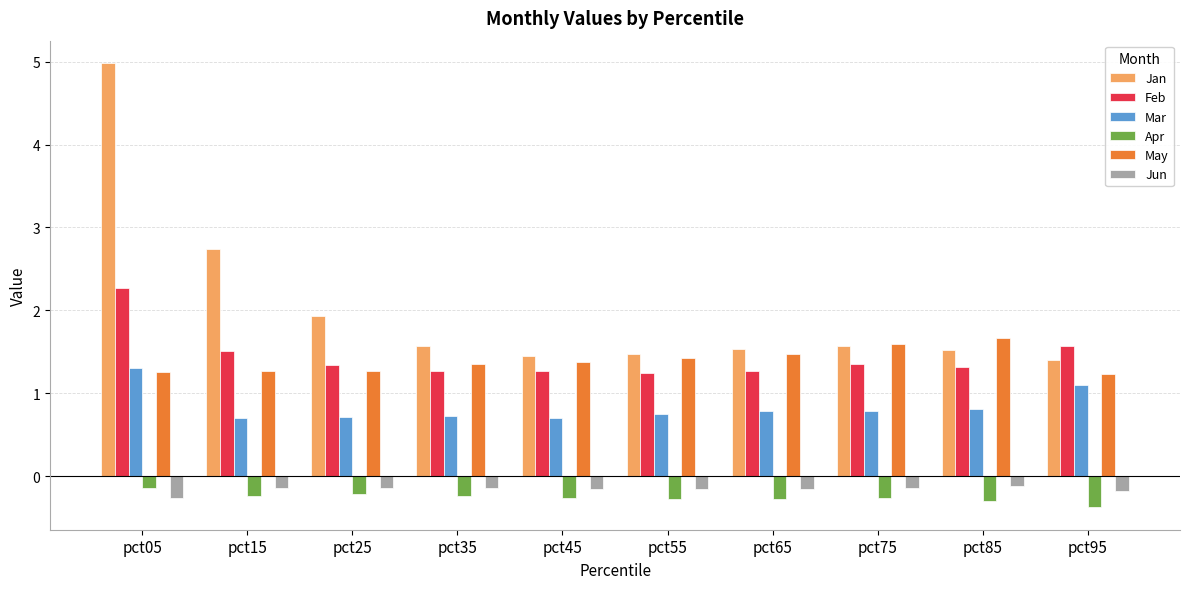

The Feb series shows 1.2 at pct55. True or false?

True